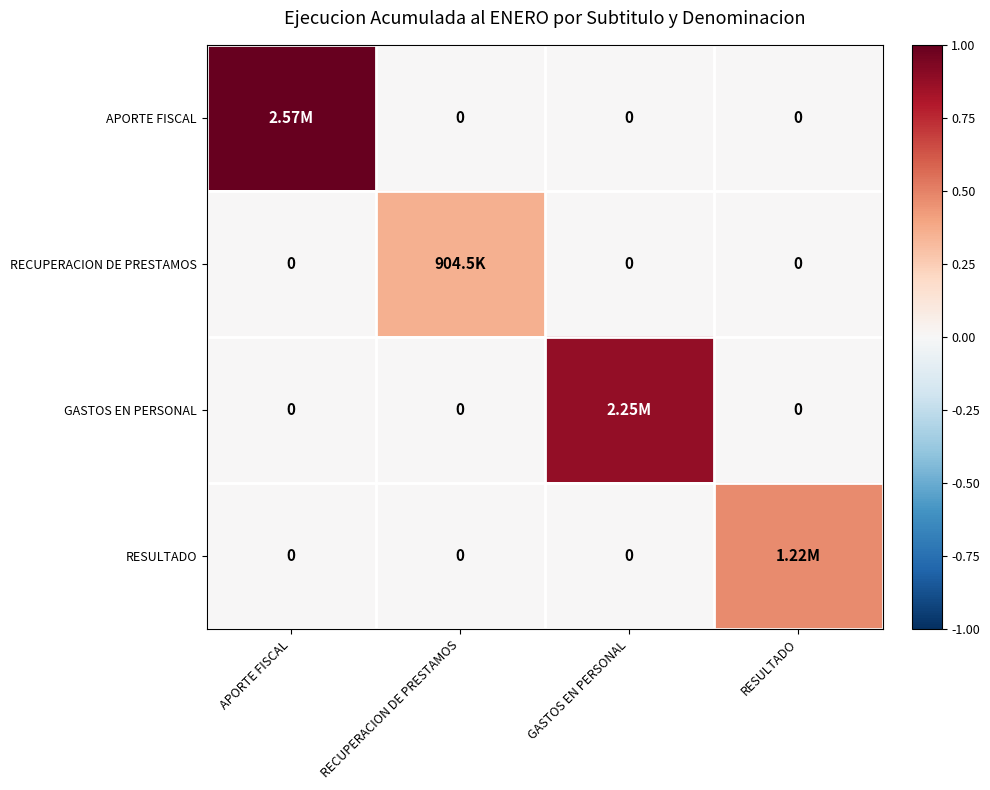

At which category is the sum across all series the highest?

APORTE FISCAL